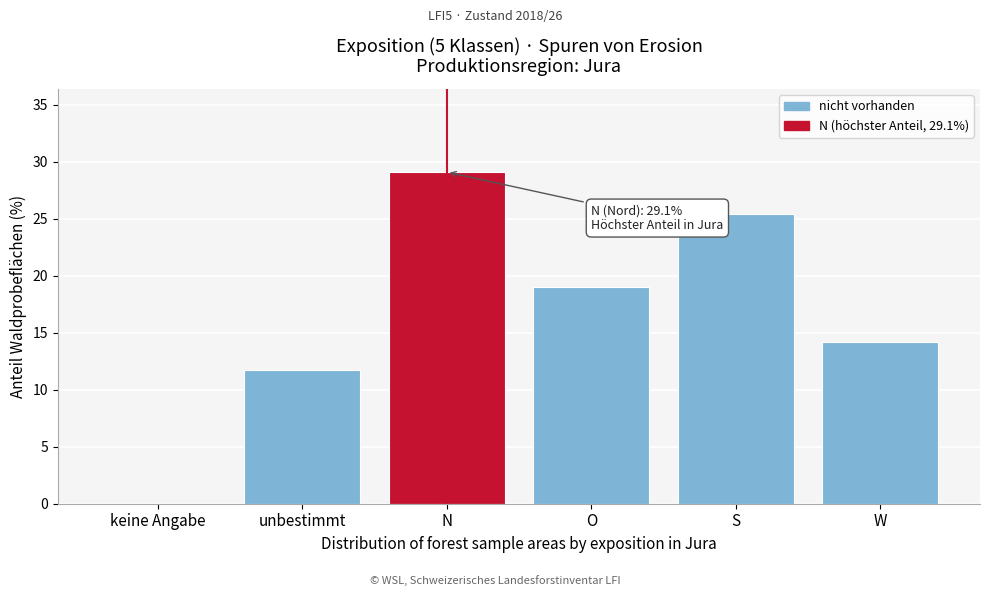

Reading left to right, extract all data points from this chart.

keine Angabe=0.0	unbestimmt=11.7	N=29.1	O=19.0	S=25.4	W=14.2